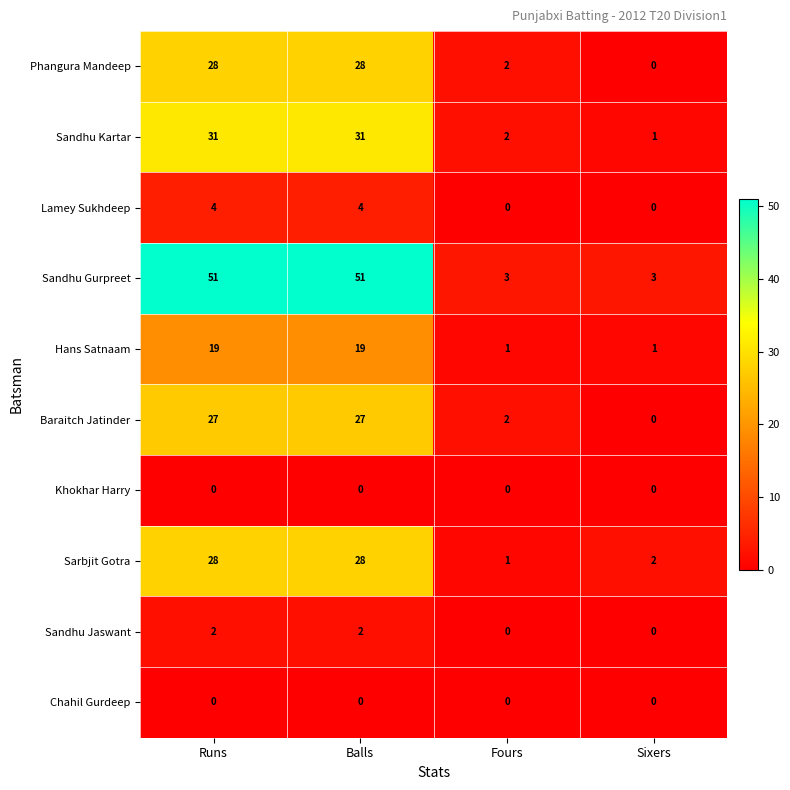

Where is Baraitch Jatinder nearest to the value 13?

Fours